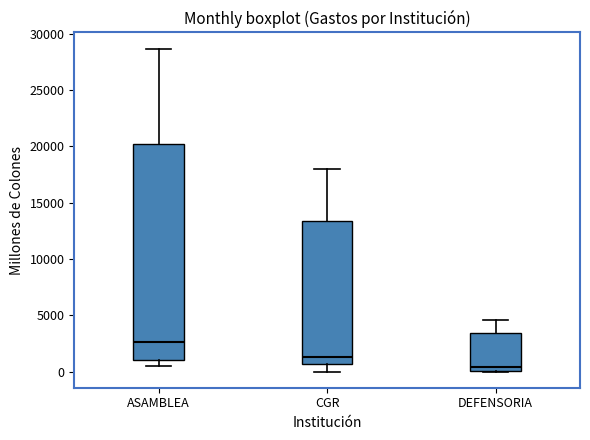

Which box has the lowest median line?

DEFENSORIA